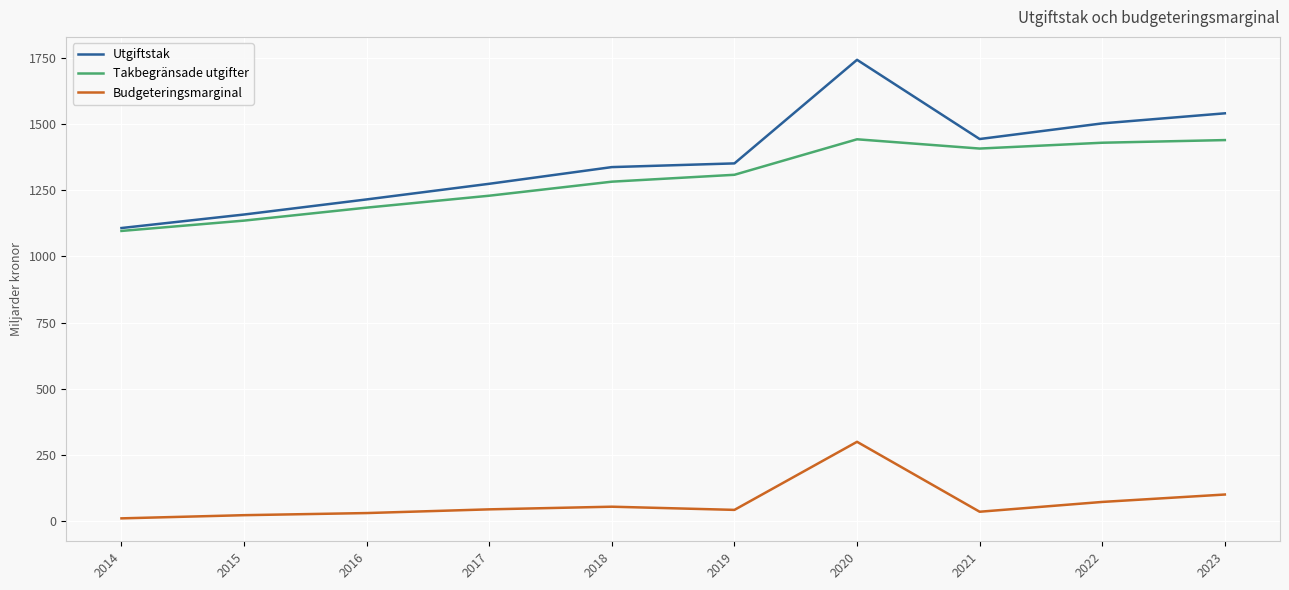

True or false: Takbegränsade utgifter and Budgeteringsmarginal intersect in this chart.

False